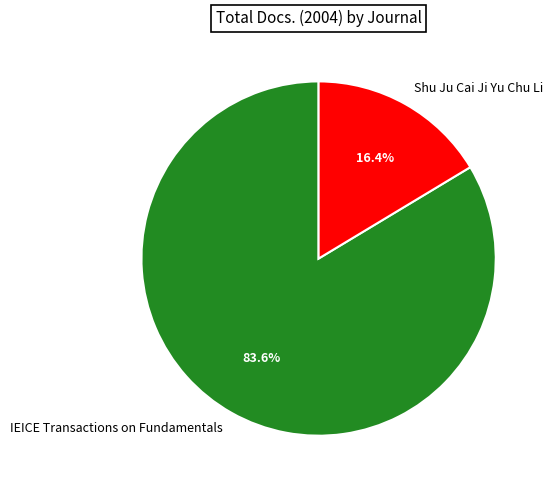

Count the number of slices in the pie.

2